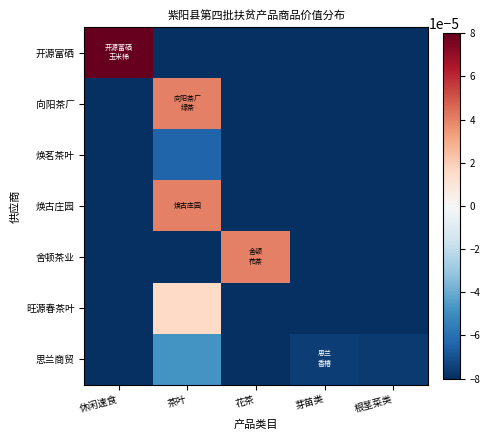

At which category does the chart reach its peak across all series?

休闲速食